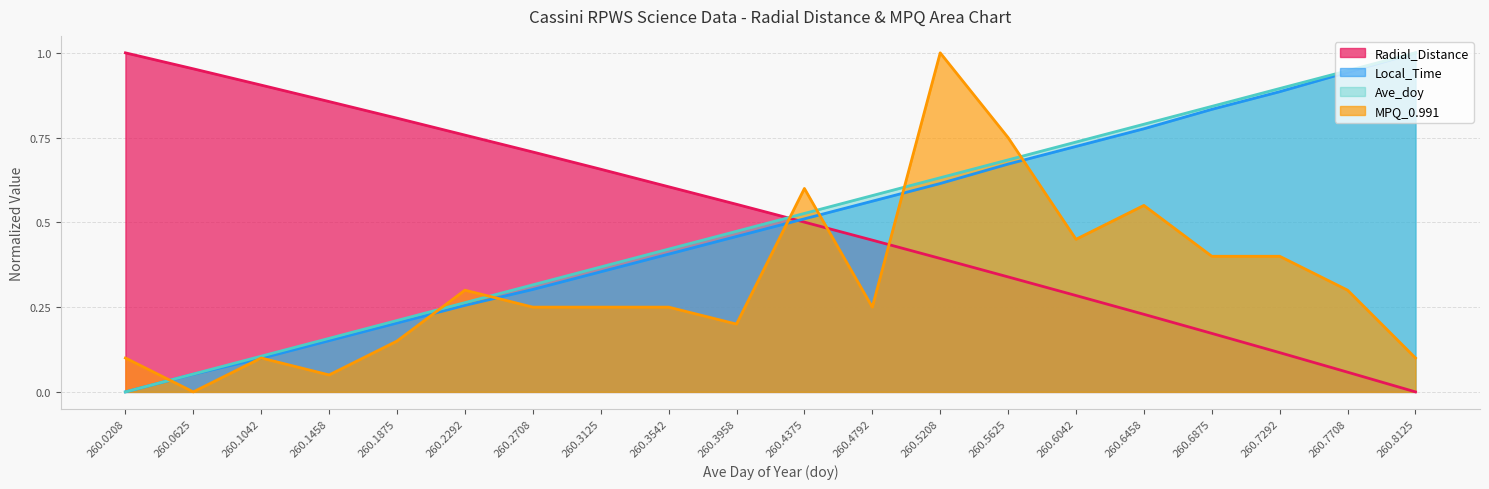

What is the difference between the maximum and minimum values in the Radial_Distance series?

1.0